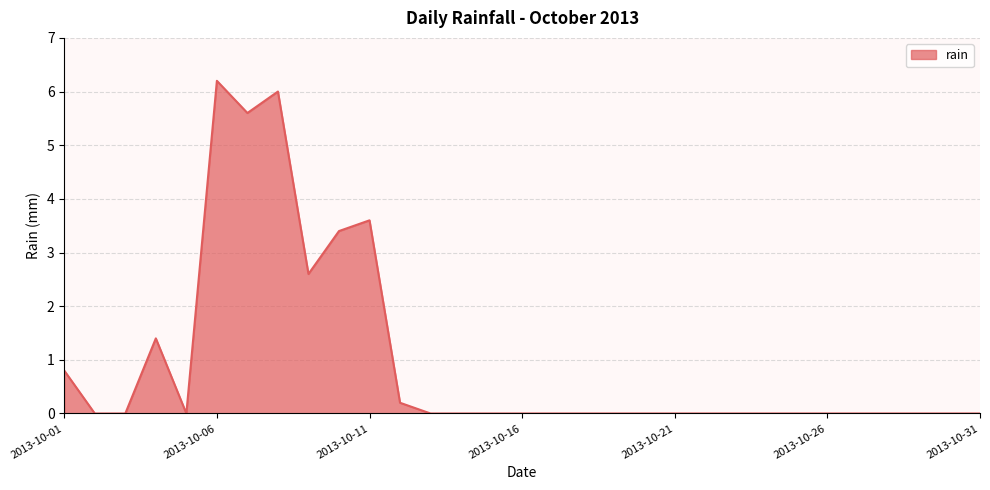

What is the maximum value shown in the chart?

6.2